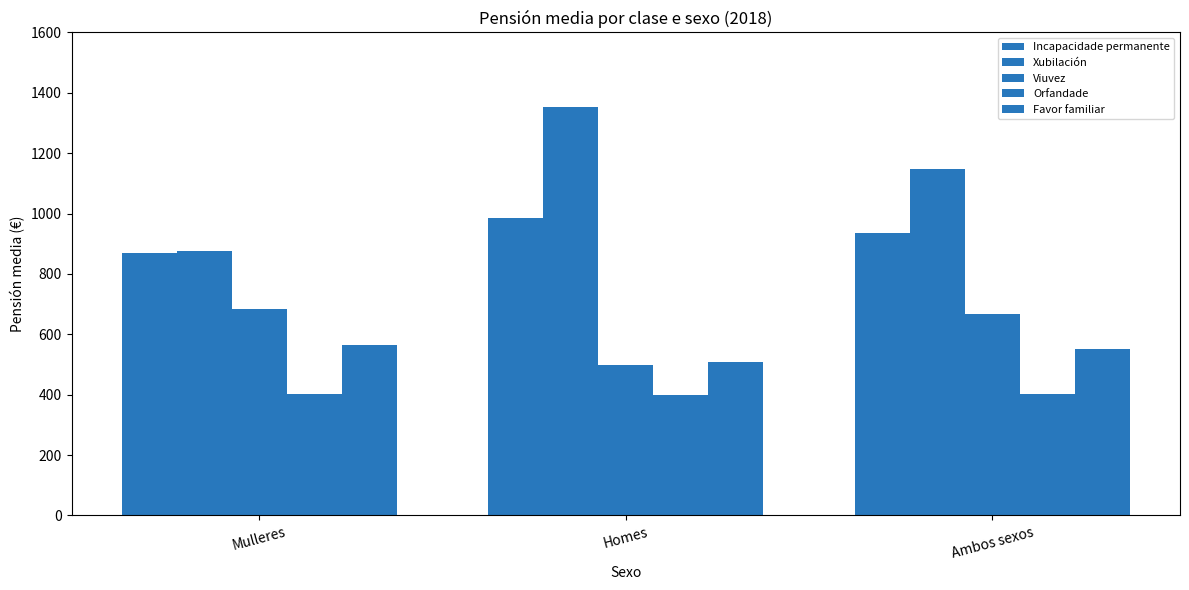

At how many categories does at least one series exceed 977?

2